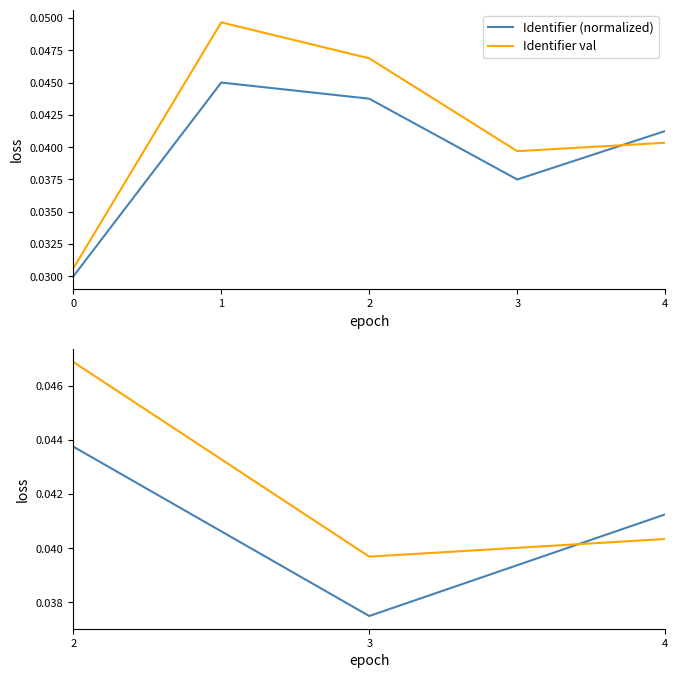

Does the chart display data point markers on the line(s)?

No